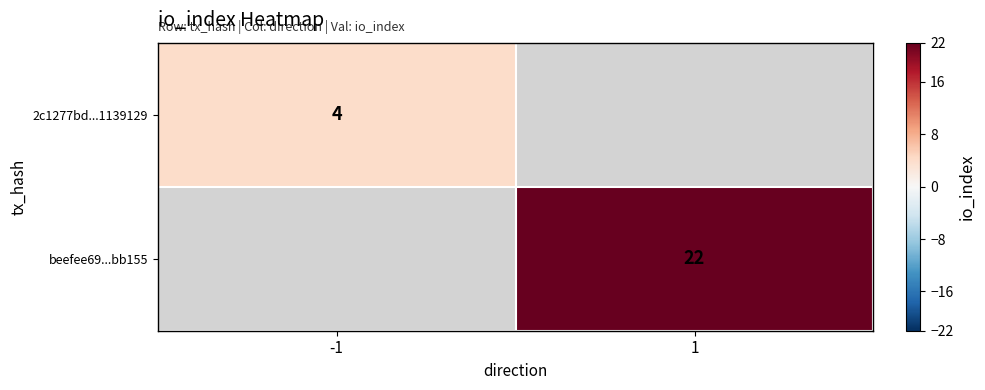

Is it true that beefee69...bb155 equals 22 at 1?

True